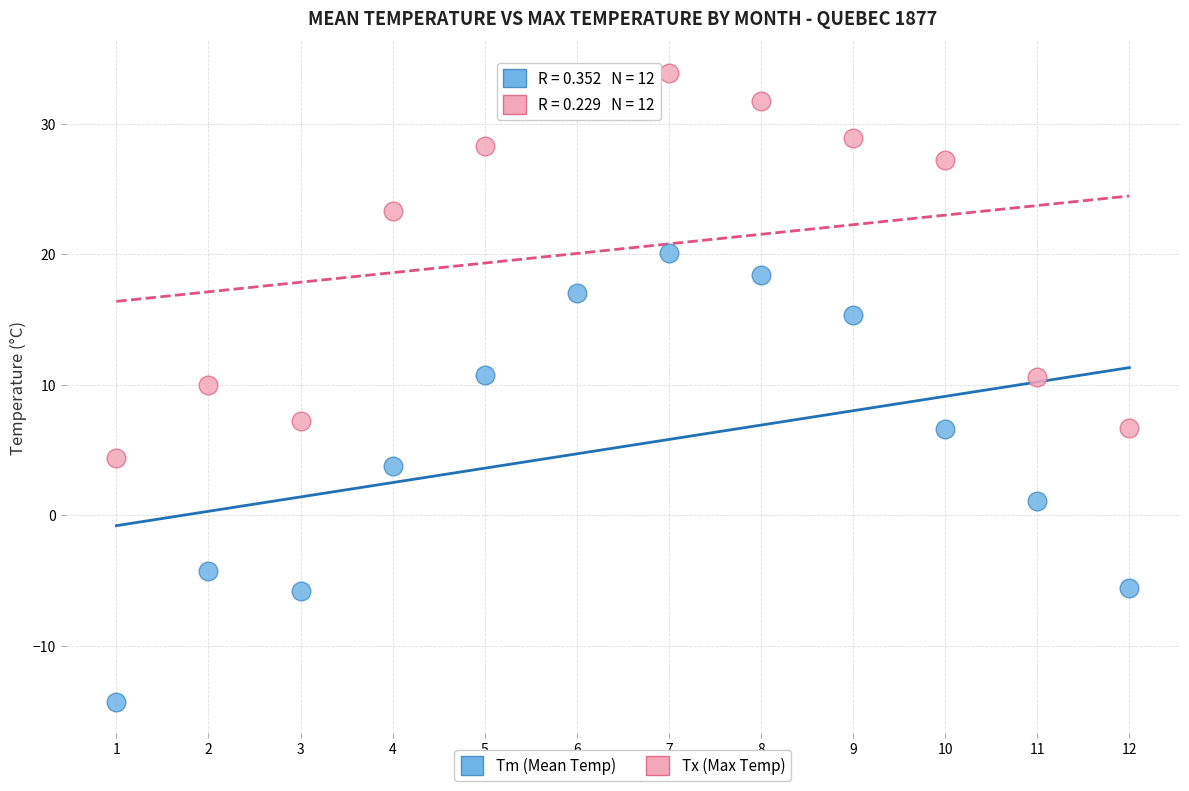

What is the X range (max minus min) for the scatter plot?

11.0